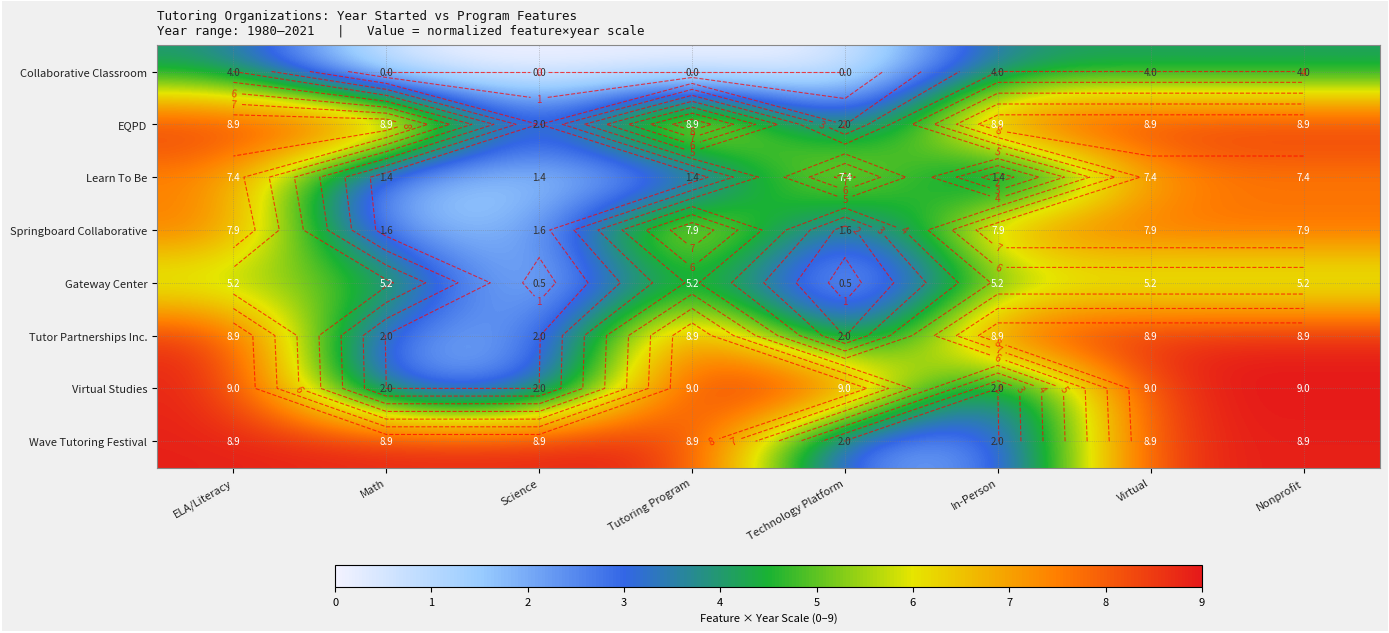

Which series changed the most between Technology Platform and Nonprofit?

row_1